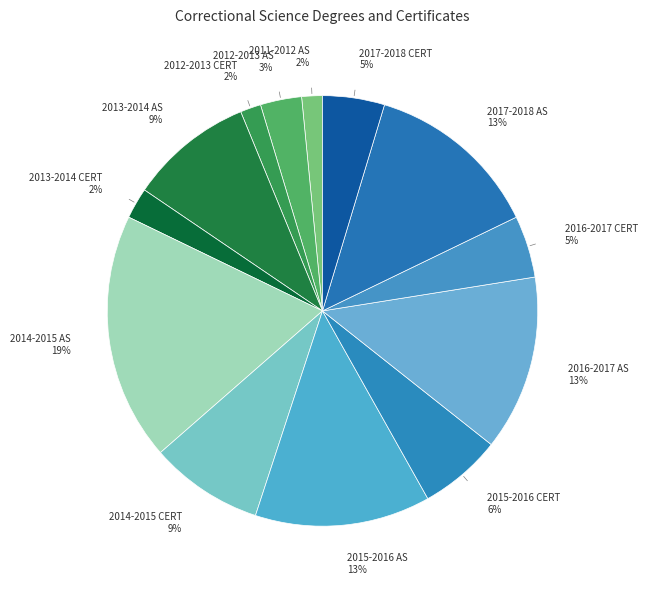

How many slices are in this pie chart?

13